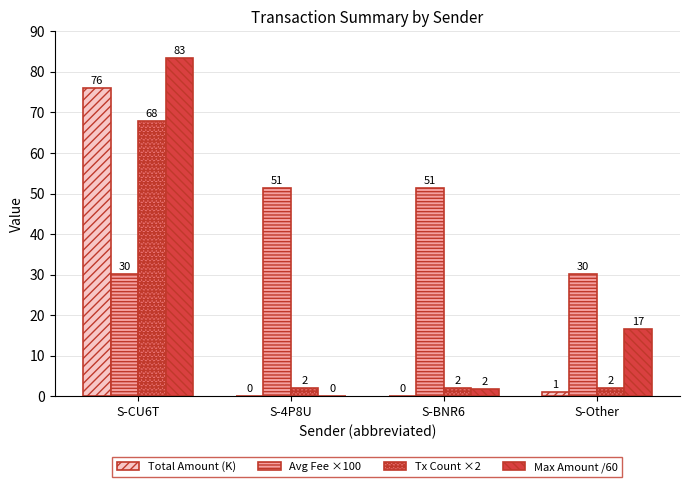

What is the approximate value of Avg Fee ×100 at S-4P8U?

51.3